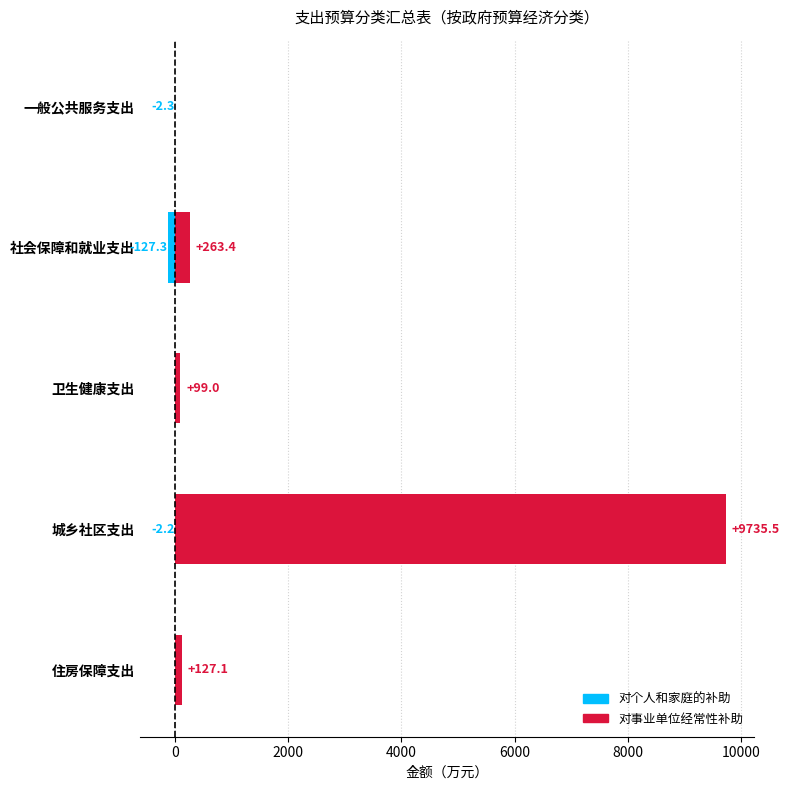

List the series in order of their overall mean, lowest first.

对个人和家庭的补助, 对事业单位经常性补助